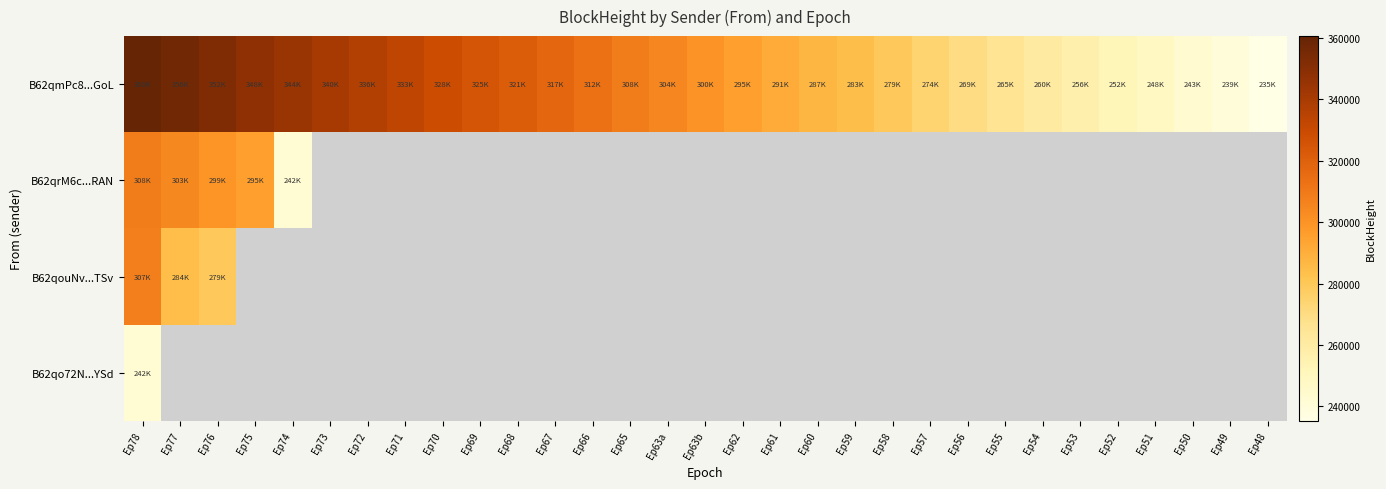

Where does the B62qmPc8...GoL series first go above 300216?

Ep78